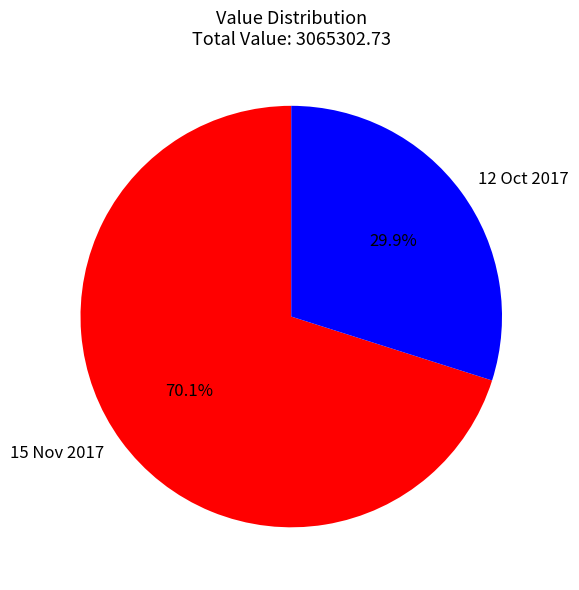

Which category has the biggest portion of the pie?

15 Nov 2017